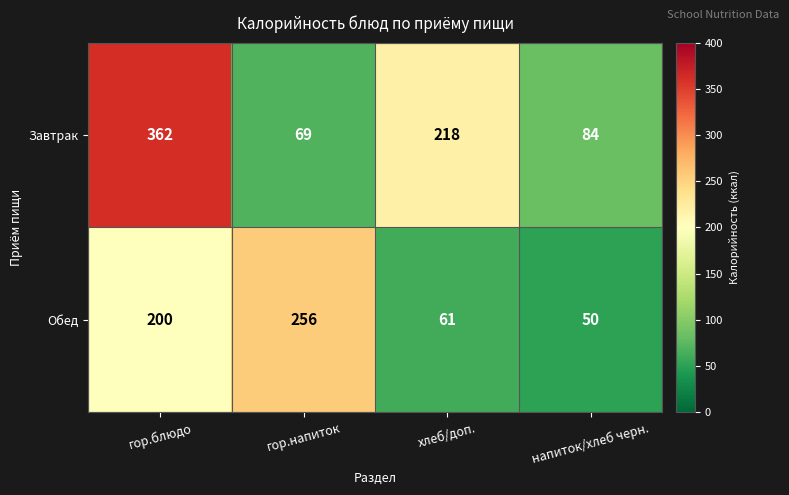

What is the difference between the highest and lowest values at напиток/хлеб черн.?

34